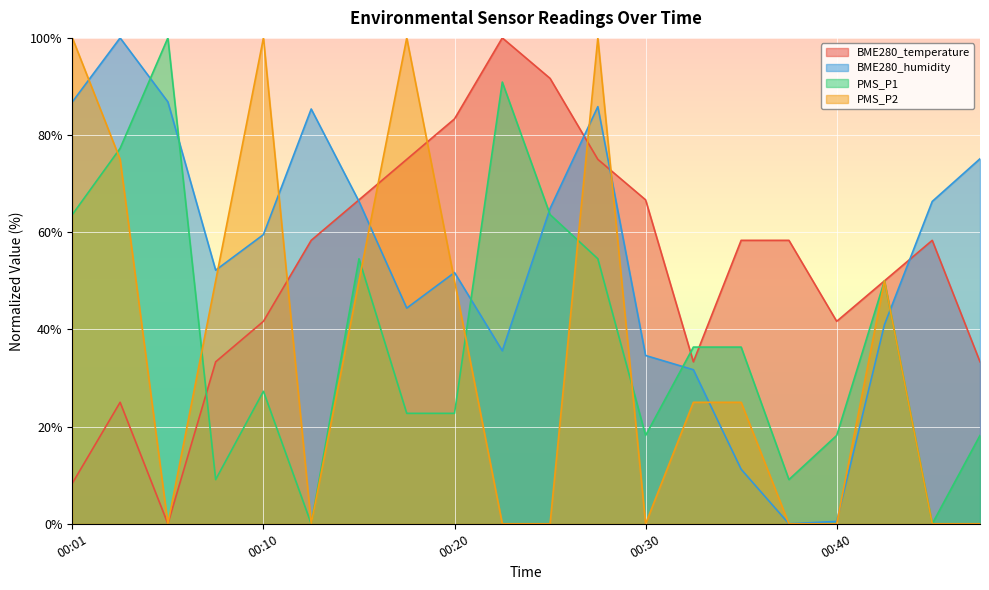

The value of PMS_P1 at 00:01 is 63.6. True or false?

True